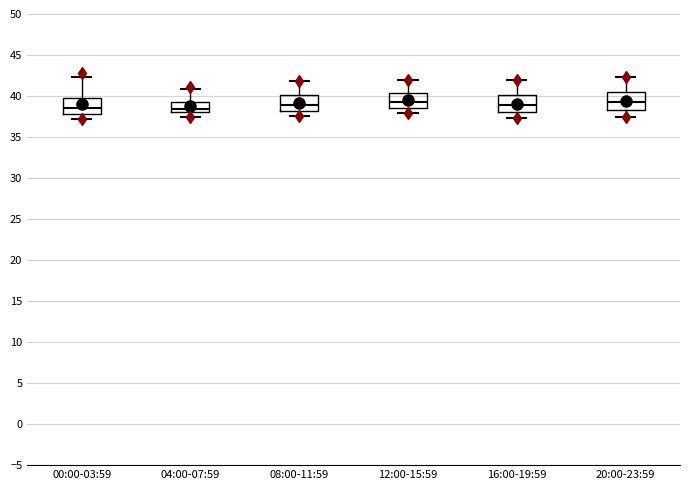

Reading left to right, transcribe this box plot: for each box, give where its median line is, the range the box spans, and where its two whiskers end, as read against the y-axis. The values are not printed on the chart, so give them approximately, as read against the axis.

00:00-03:59: median 38.5, box 38.0 to 40.0, whiskers 37.0 to 42.5
04:00-07:59: median 38.5, box 38.0 to 39.5, whiskers 37.5 to 41.0
08:00-11:59: median 39.0, box 38.0 to 40.0, whiskers 37.5 to 42.0
12:00-15:59: median 39.5, box 38.5 to 40.5, whiskers 38.0 to 42.0
16:00-19:59: median 39.0, box 38.0 to 40.0, whiskers 37.5 to 42.0
20:00-23:59: median 39.5, box 38.5 to 40.5, whiskers 37.5 to 42.5